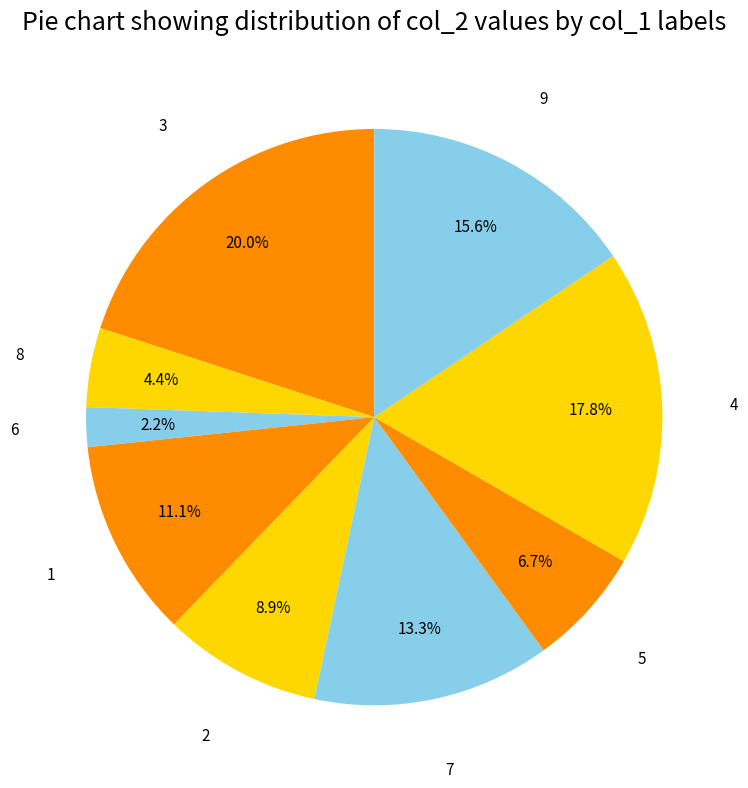

Approximately how many times larger is the value at 4 compared to 9?

1.1